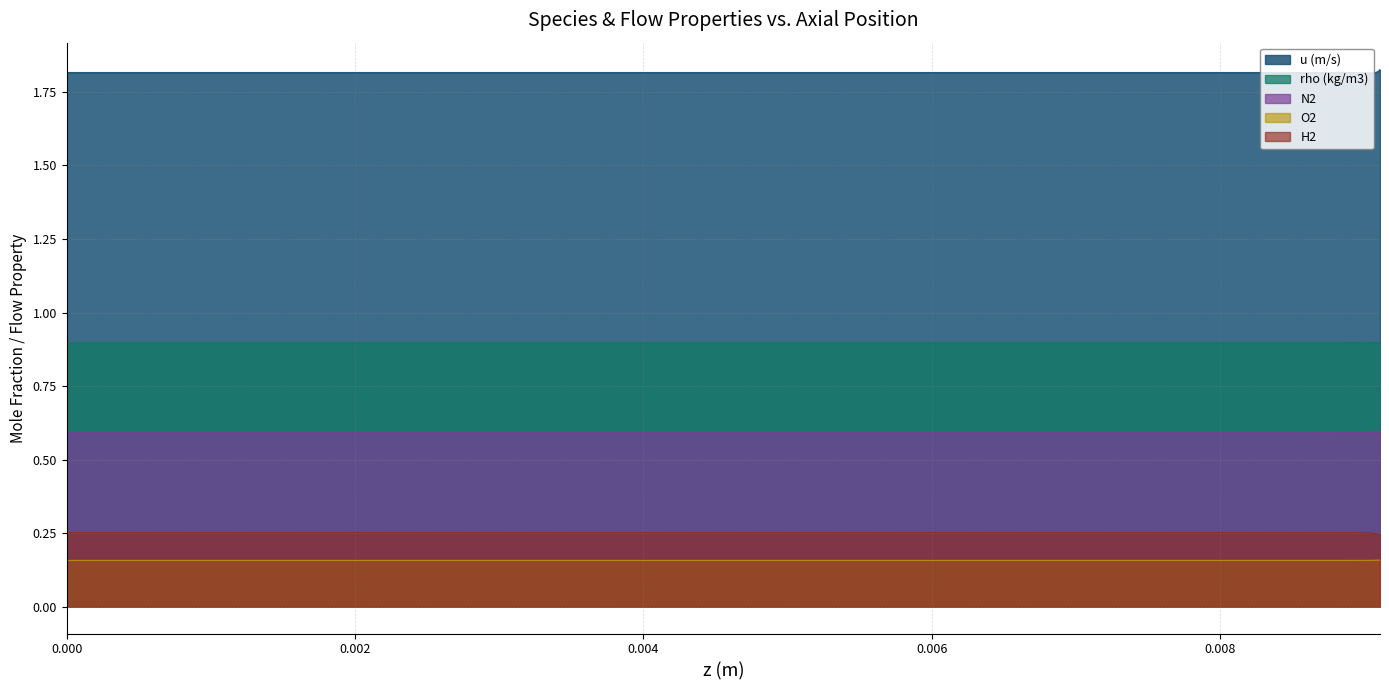

Reading left to right, list all the values displayed in this chart.

u (m/s): 1.8	1.8	1.8	1.8	1.8	1.8	1.8	1.8	1.8	1.8	1.8	1.8	1.8	1.8	1.8	1.8	1.8	1.8	1.8	1.8	1.8	1.8	1.8	1.8	1.8	1.8	1.8	1.8	1.8	1.8	1.8	1.8	1.8	1.8	1.8	1.8	1.8	1.8	1.8	1.8
rho (kg/m3): 0.9	0.9	0.9	0.9	0.9	0.9	0.9	0.9	0.9	0.9	0.9	0.9	0.9	0.9	0.9	0.9	0.9	0.9	0.9	0.9	0.9	0.9	0.9	0.9	0.9	0.9	0.9	0.9	0.9	0.9	0.9	0.9	0.9	0.9	0.9	0.9	0.9	0.9	0.9	0.9
N2: 0.6	0.6	0.6	0.6	0.6	0.6	0.6	0.6	0.6	0.6	0.6	0.6	0.6	0.6	0.6	0.6	0.6	0.6	0.6	0.6	0.6	0.6	0.6	0.6	0.6	0.6	0.6	0.6	0.6	0.6	0.6	0.6	0.6	0.6	0.6	0.6	0.6	0.6	0.6	0.6
O2: 0.2	0.2	0.2	0.2	0.2	0.2	0.2	0.2	0.2	0.2	0.2	0.2	0.2	0.2	0.2	0.2	0.2	0.2	0.2	0.2	0.2	0.2	0.2	0.2	0.2	0.2	0.2	0.2	0.2	0.2	0.2	0.2	0.2	0.2	0.2	0.2	0.2	0.2	0.2	0.2
H2: 0.3	0.3	0.3	0.3	0.3	0.3	0.3	0.3	0.3	0.3	0.3	0.3	0.3	0.3	0.3	0.3	0.3	0.3	0.3	0.3	0.3	0.3	0.3	0.3	0.3	0.3	0.3	0.2	0.2	0.2	0.2	0.2	0.2	0.2	0.2	0.2	0.2	0.2	0.2	0.2